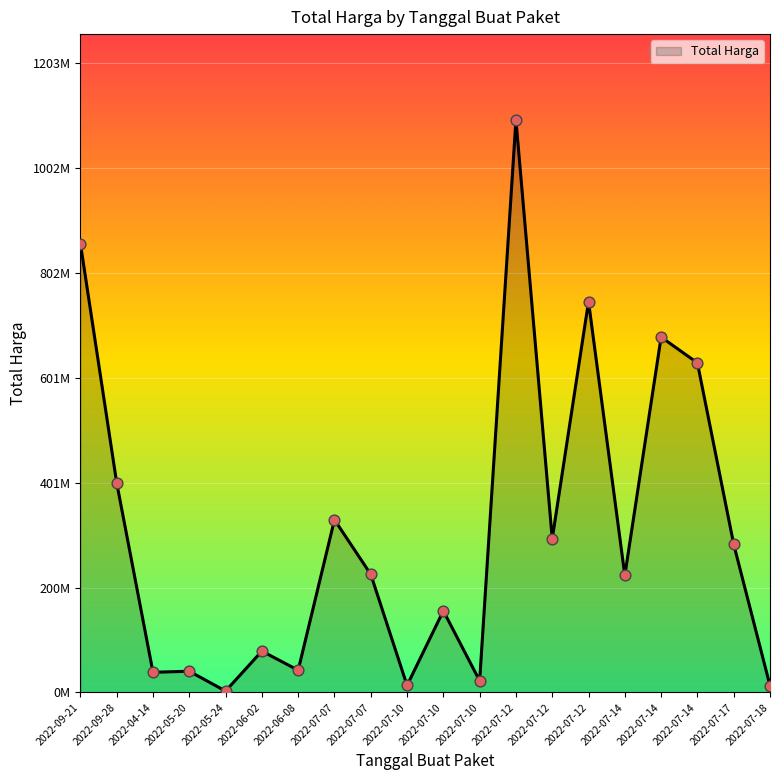

Which has a higher value, 2022-07-07 or 2022-07-14?

2022-07-14